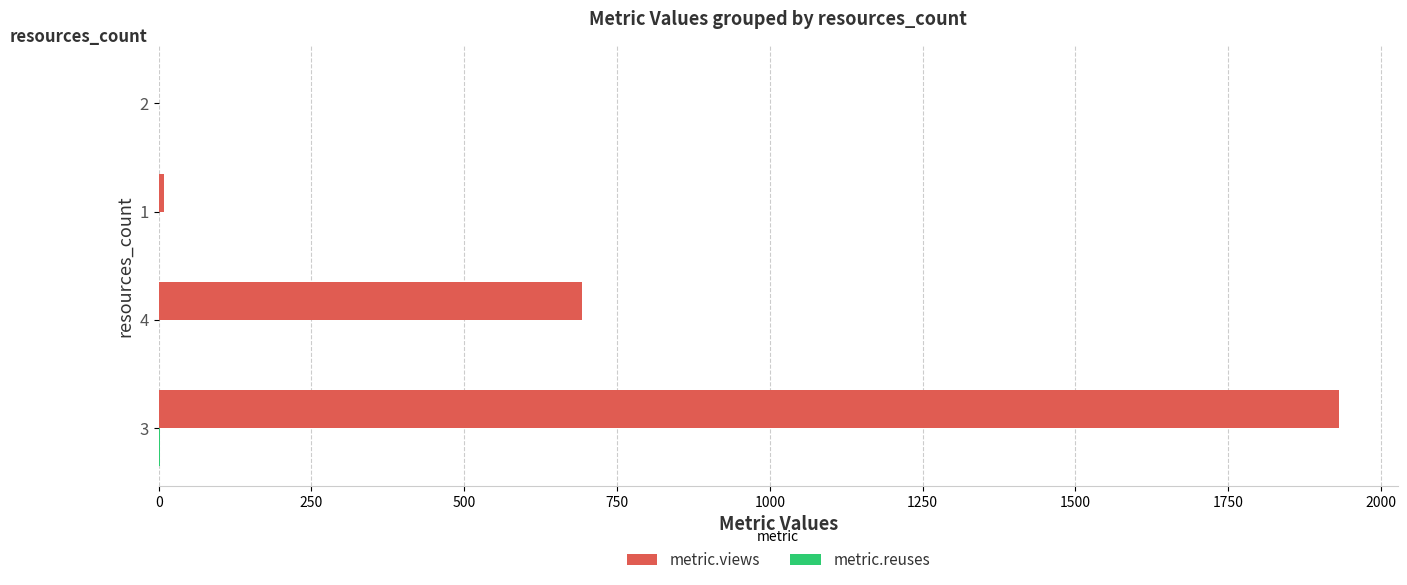

Count the number of categories in the chart.

4